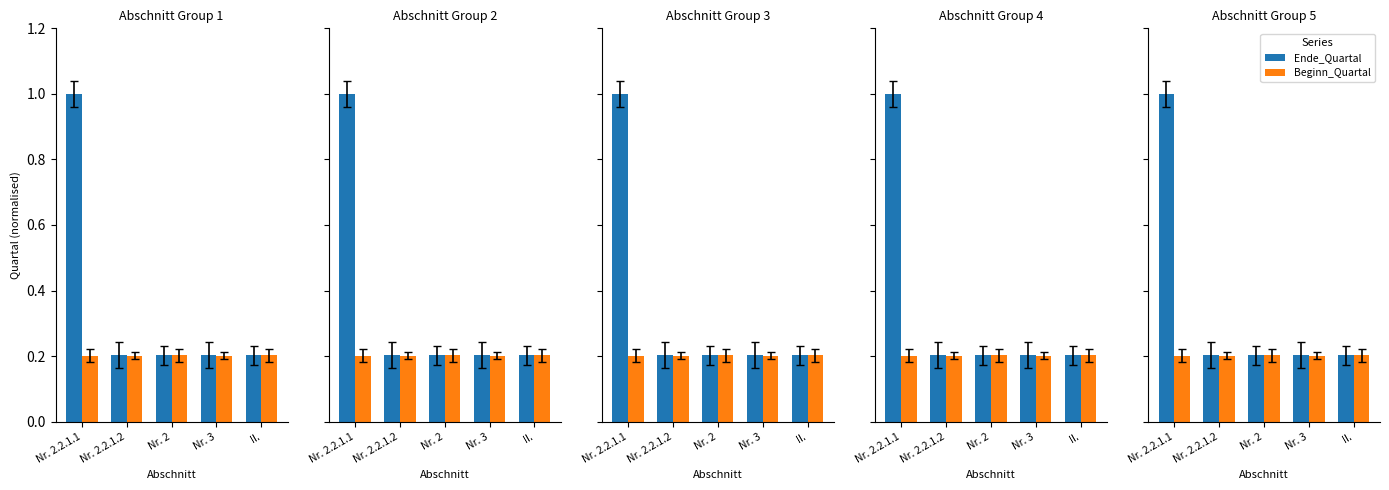

At which label is Beginn_Quartal closest to 0?

Nr. 2.2.1.1